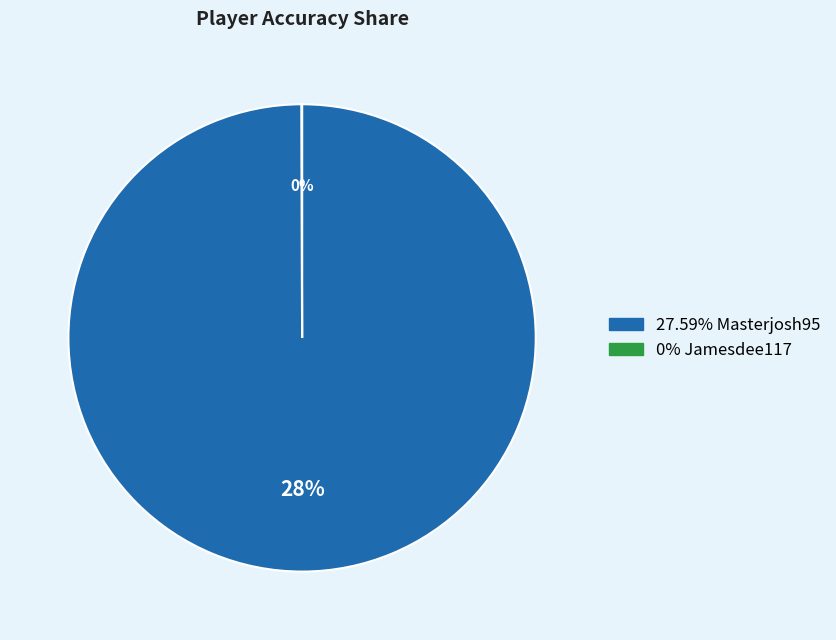

What is the change in value from Masterjosh95 to Jamesdee117?

-27.6